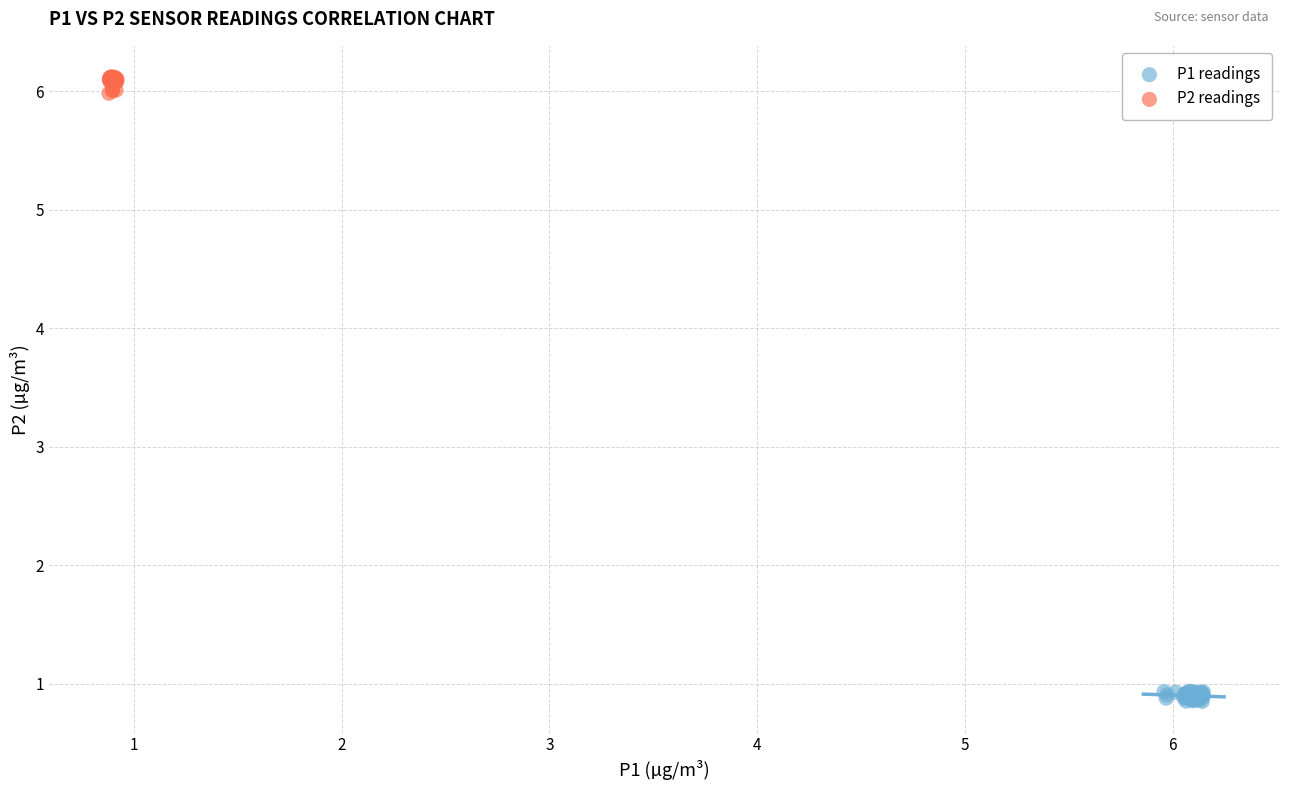

Which series reaches the maximum Y coordinate?

P2 readings